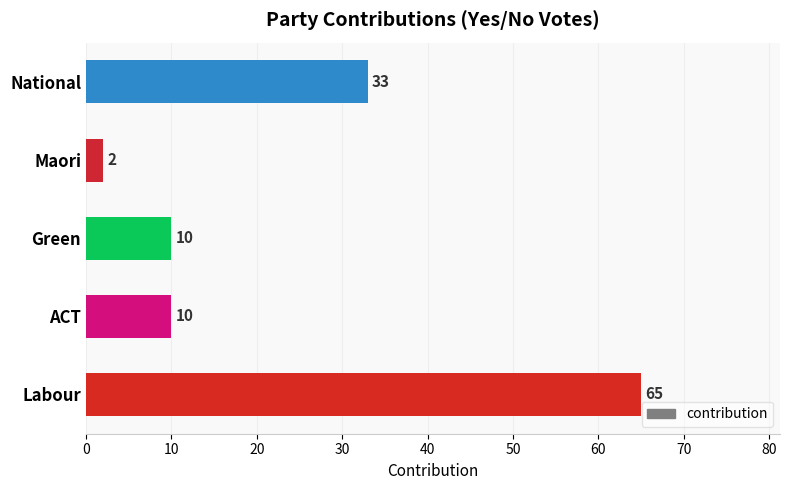

What is the maximum value shown in the chart?

65